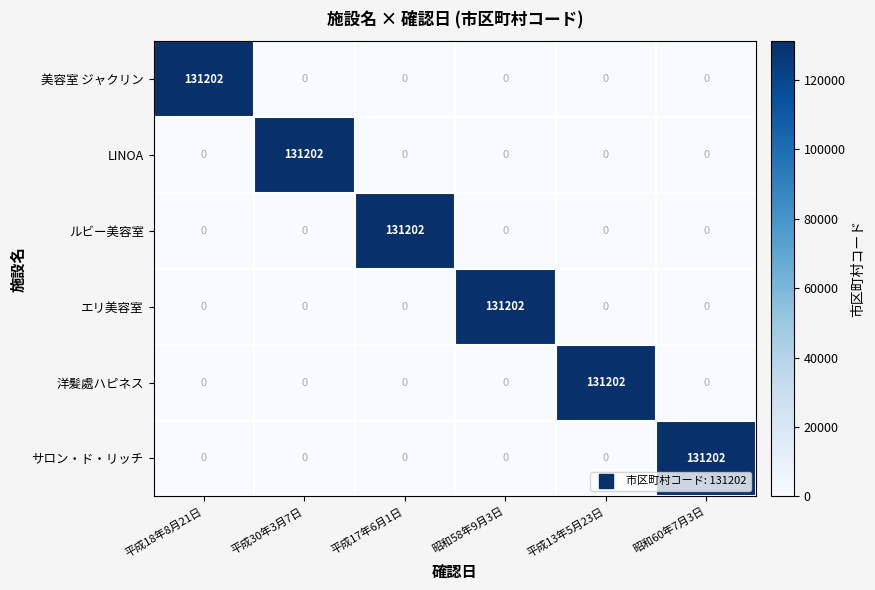

What is the spread (max minus min) of values at 昭和58年9月3日?

131202